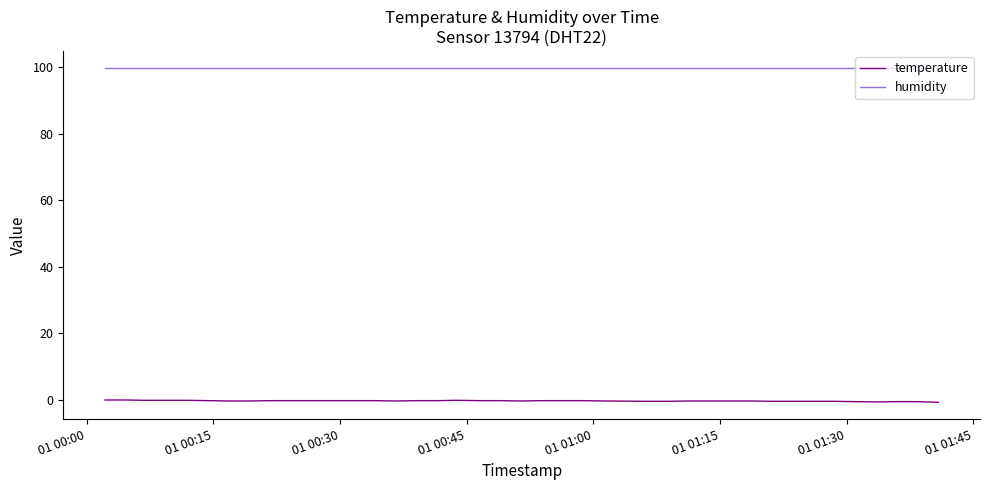

How many lines are shown in the chart?

2